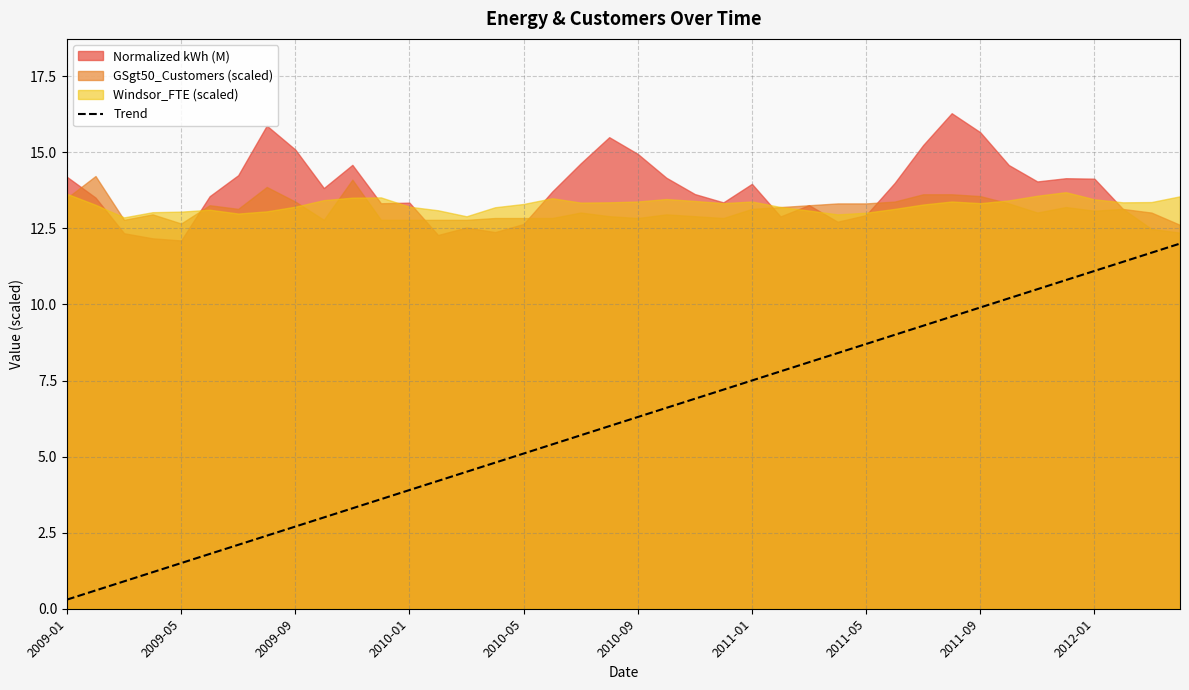

The chart shows a value of 4.7 at 22. True or false?

False